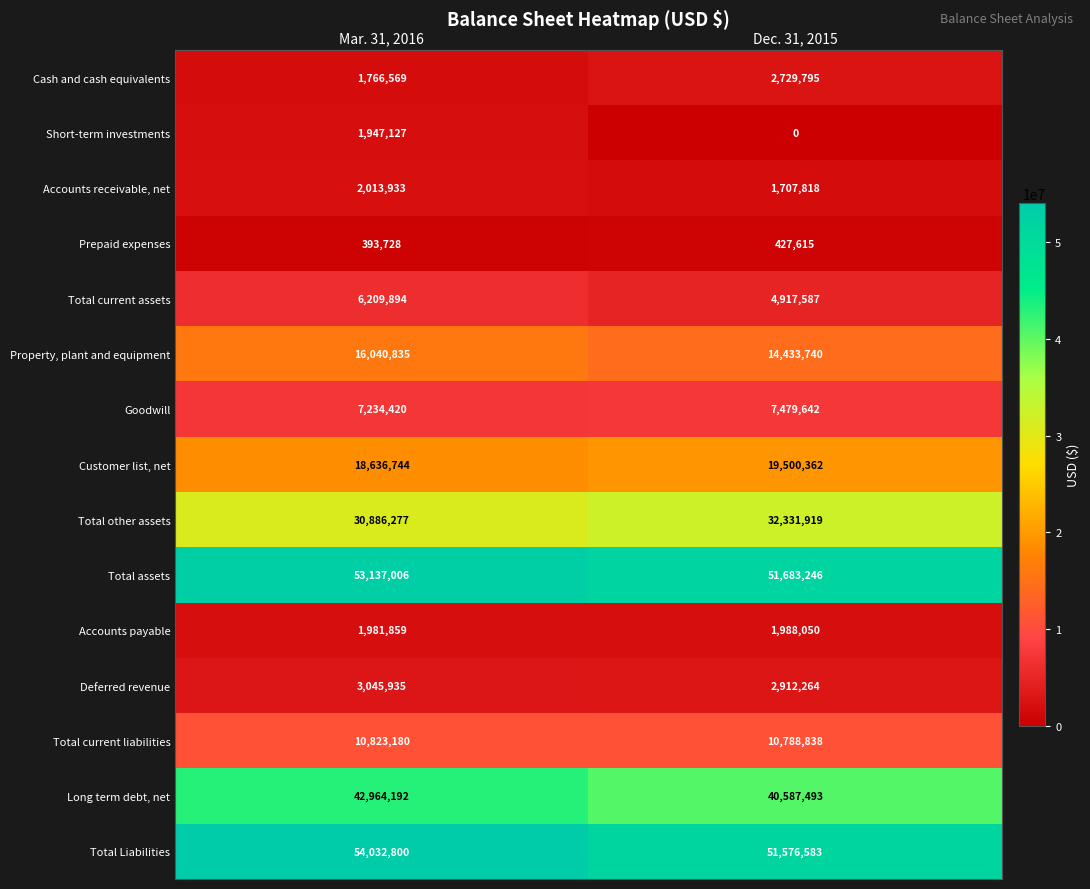

What value does the Total current liabilities series have at Dec. 31, 2015?

10788838